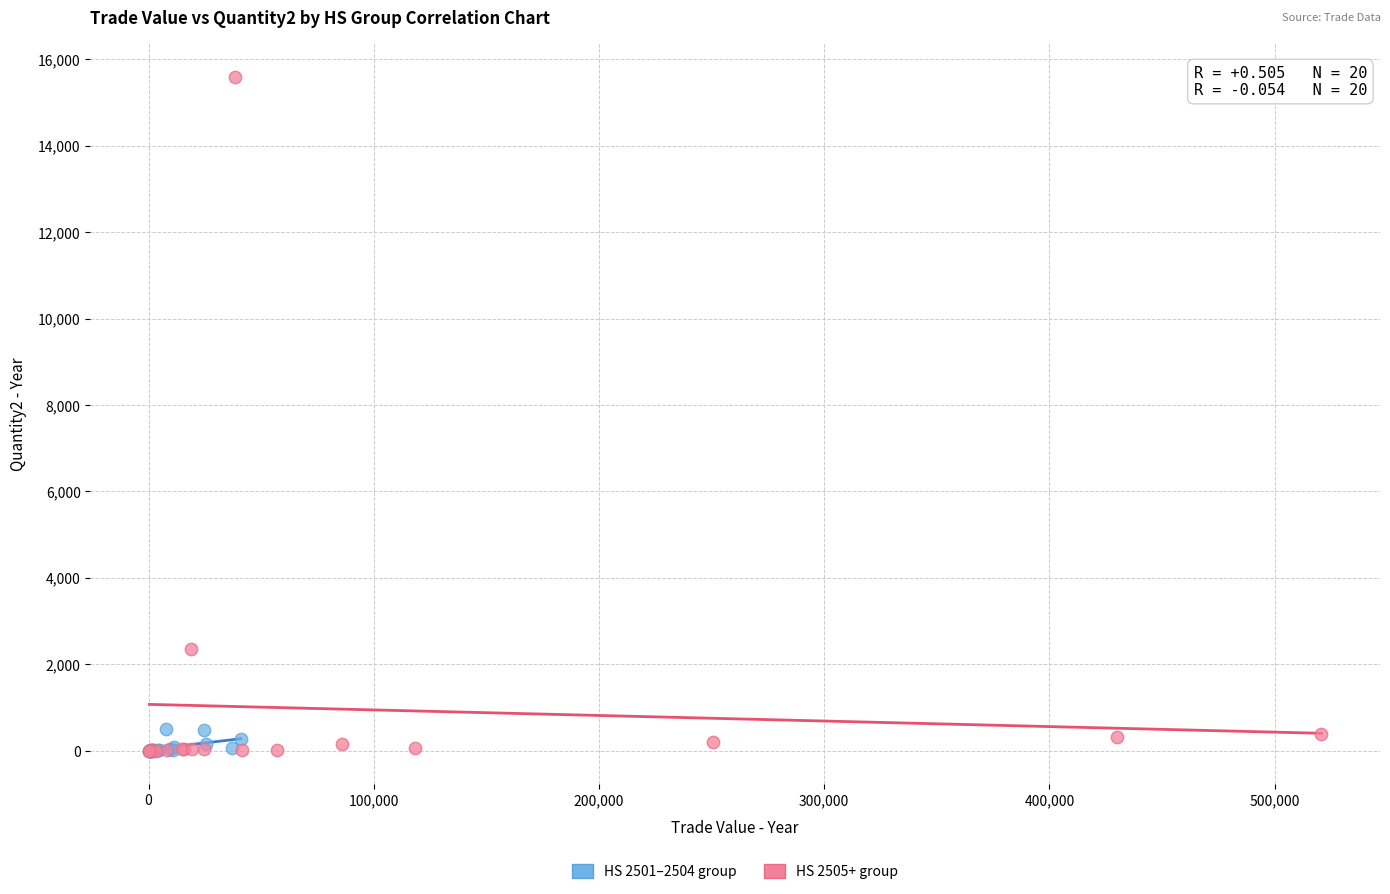

Which series has the largest Y range (max minus min)?

HS 2505+ group